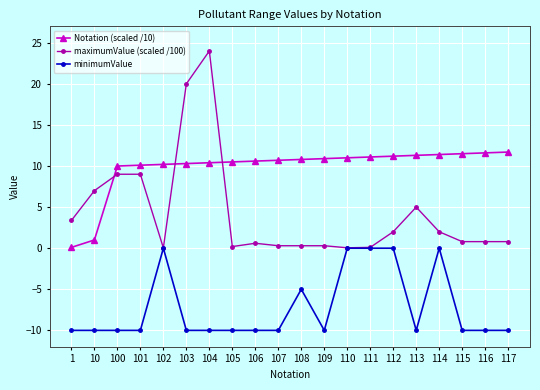

List the series in order of their overall mean, highest first.

Notation (scaled /10), maximumValue (scaled /100), minimumValue